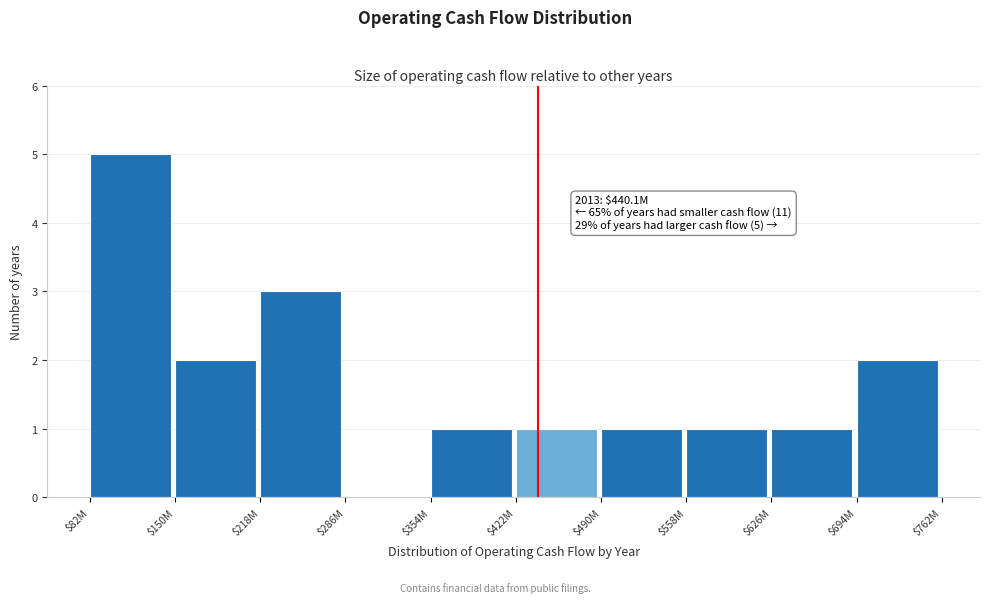

True or false: the data shows 0 at $150M.

False